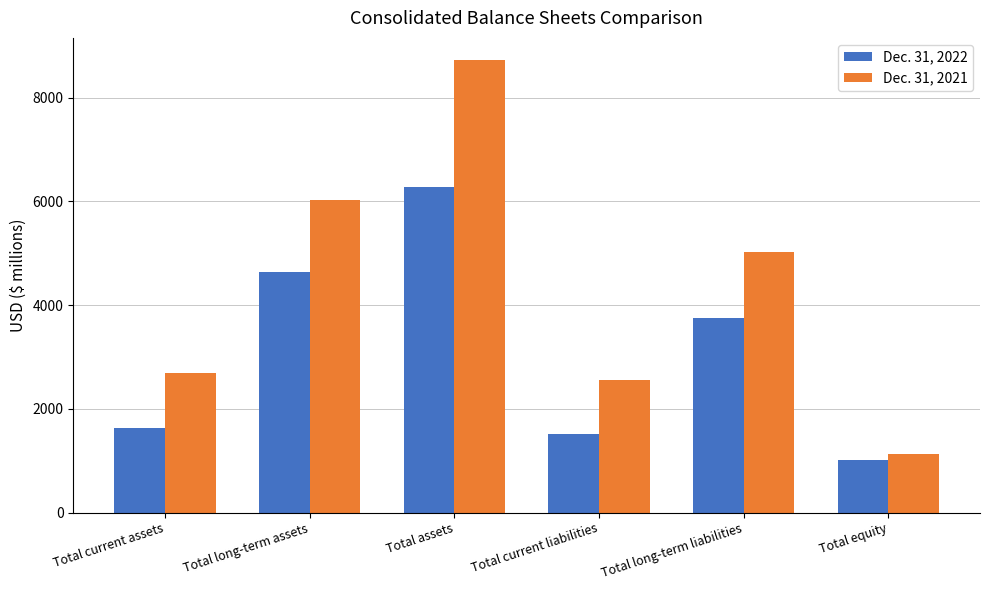

Rank the series at Total equity from lowest to highest value.

Dec. 31, 2022, Dec. 31, 2021